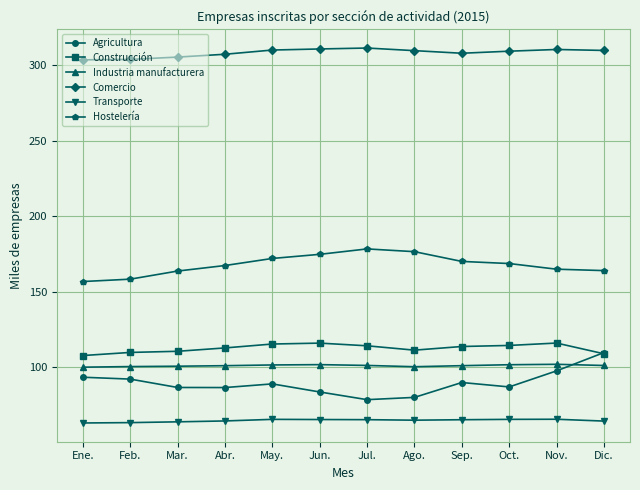

What are all the series names shown in the legend?

Agricultura, Construcción, Industria manufacturera, Comercio, Transporte, Hostelería